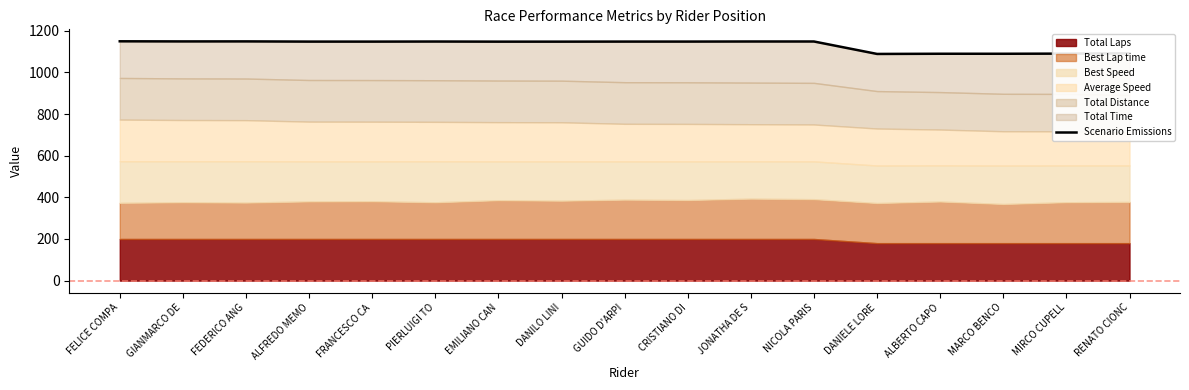

Which category has the lowest value across all series?

DANIELE LORE